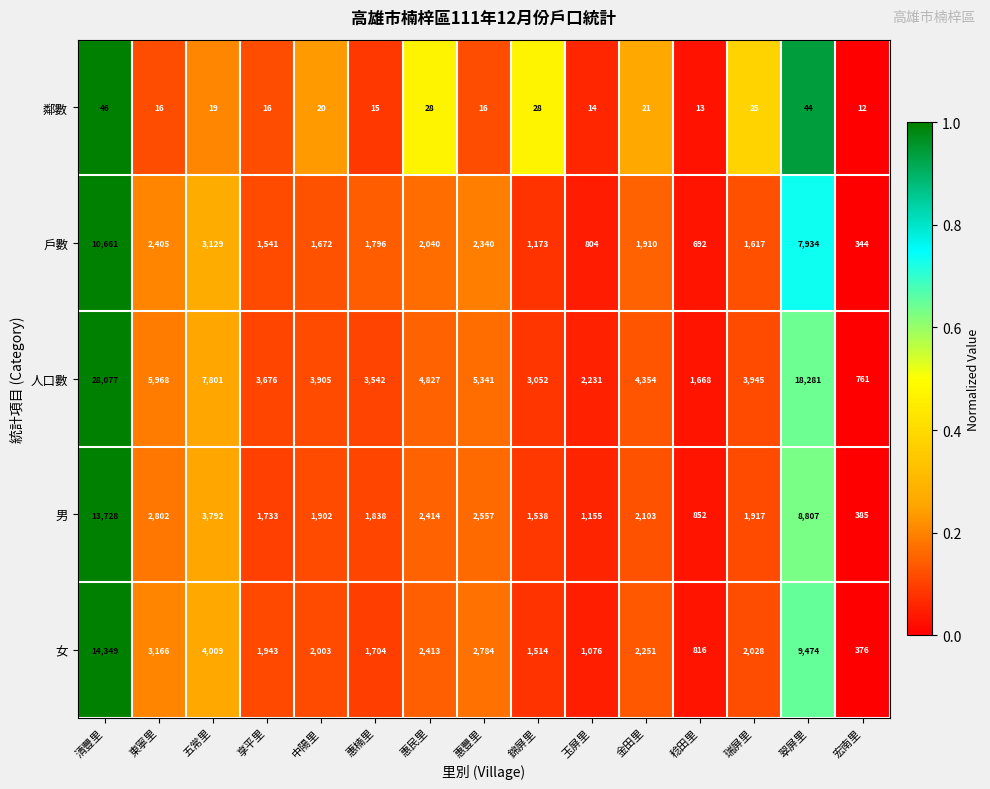

What is the approximate value of 人口數 at 稔田里, to the nearest 10?

1670